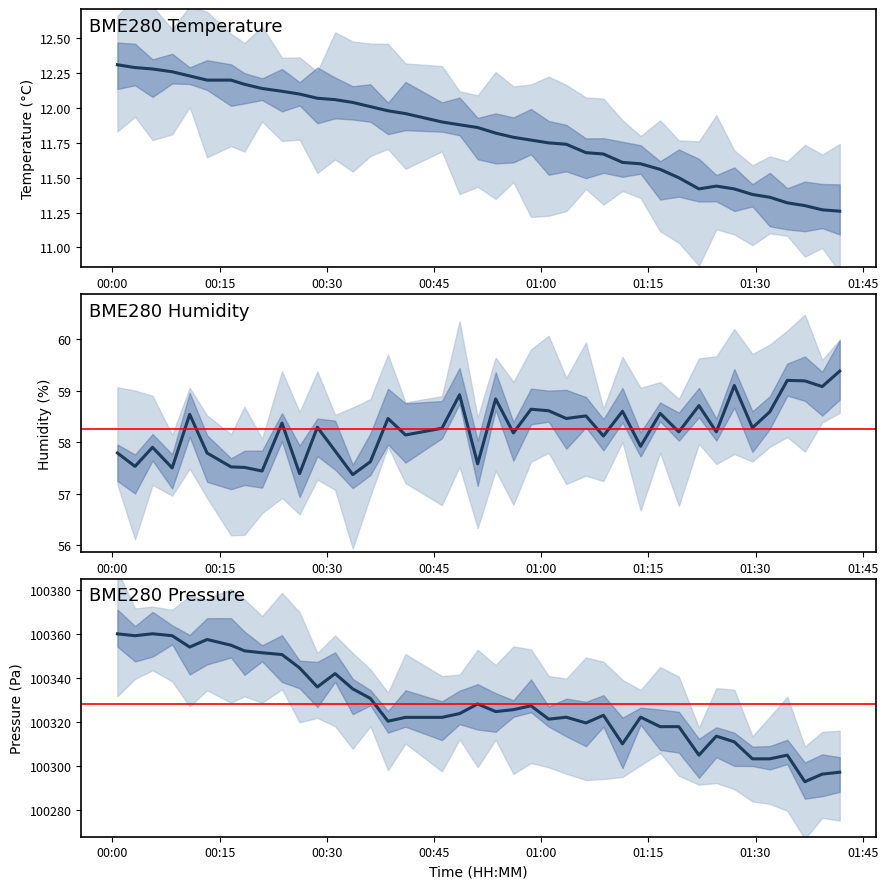

What is the value of the BME280_pressure point at the 10th from the left?

100350.5